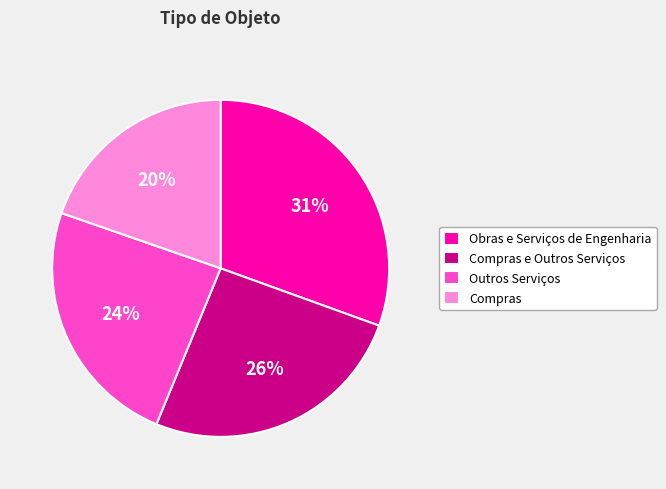

To the nearest percent, what is the difference between the largest and smallest slice percentages?

11%